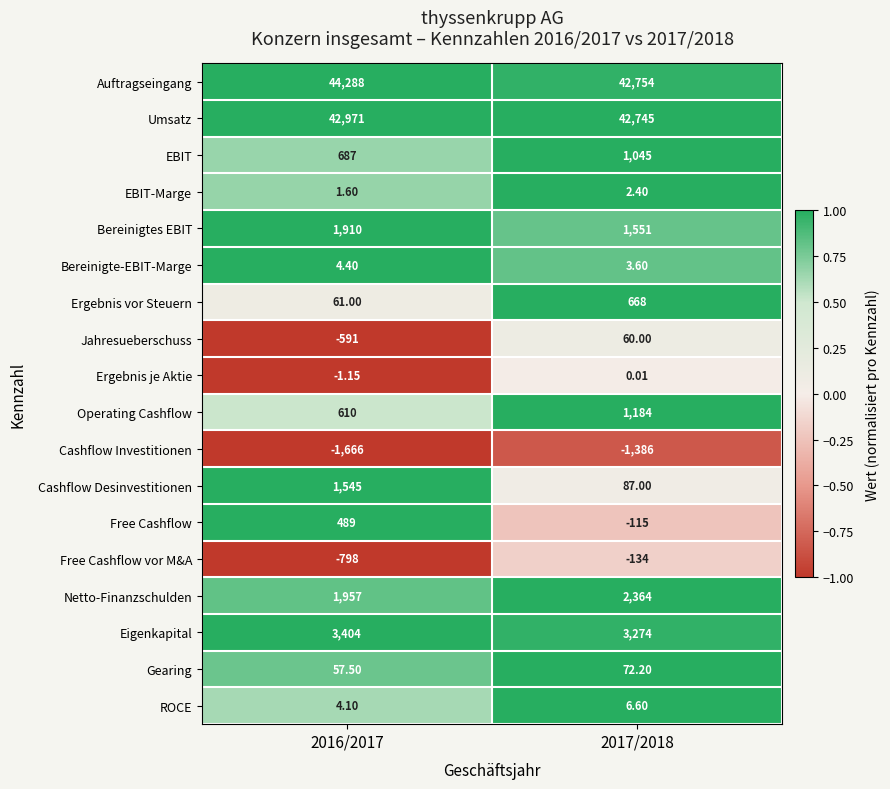

How many data points does each series have?

2